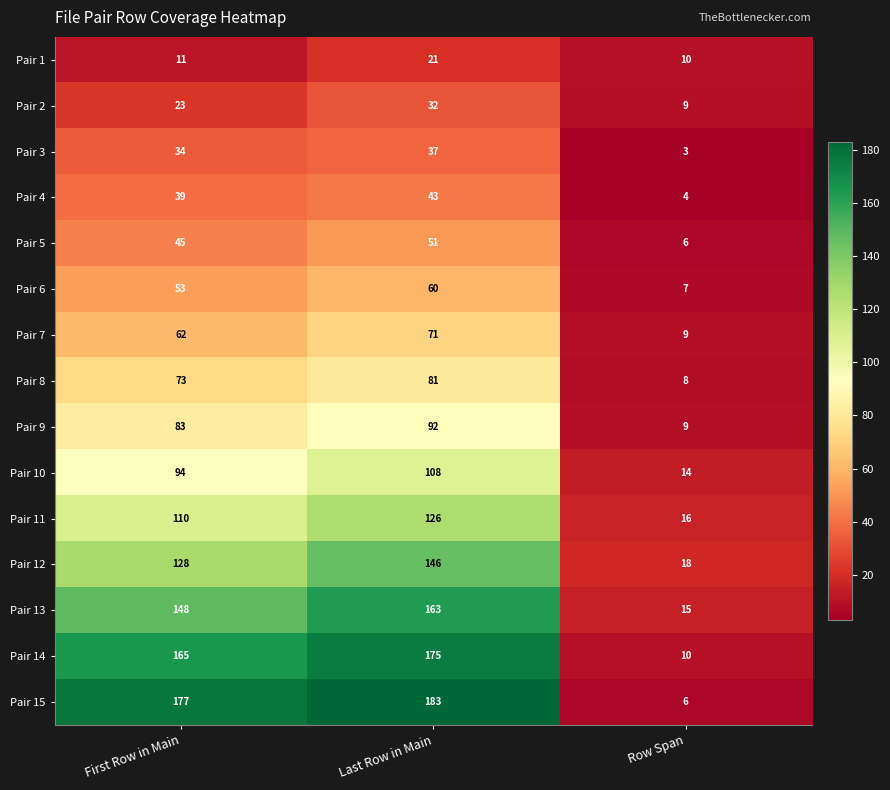

Rank the series by their maximum value, from lowest to highest.

Pair 1, Pair 2, Pair 3, Pair 4, Pair 5, Pair 6, Pair 7, Pair 8, Pair 9, Pair 10, Pair 11, Pair 12, Pair 13, Pair 14, Pair 15